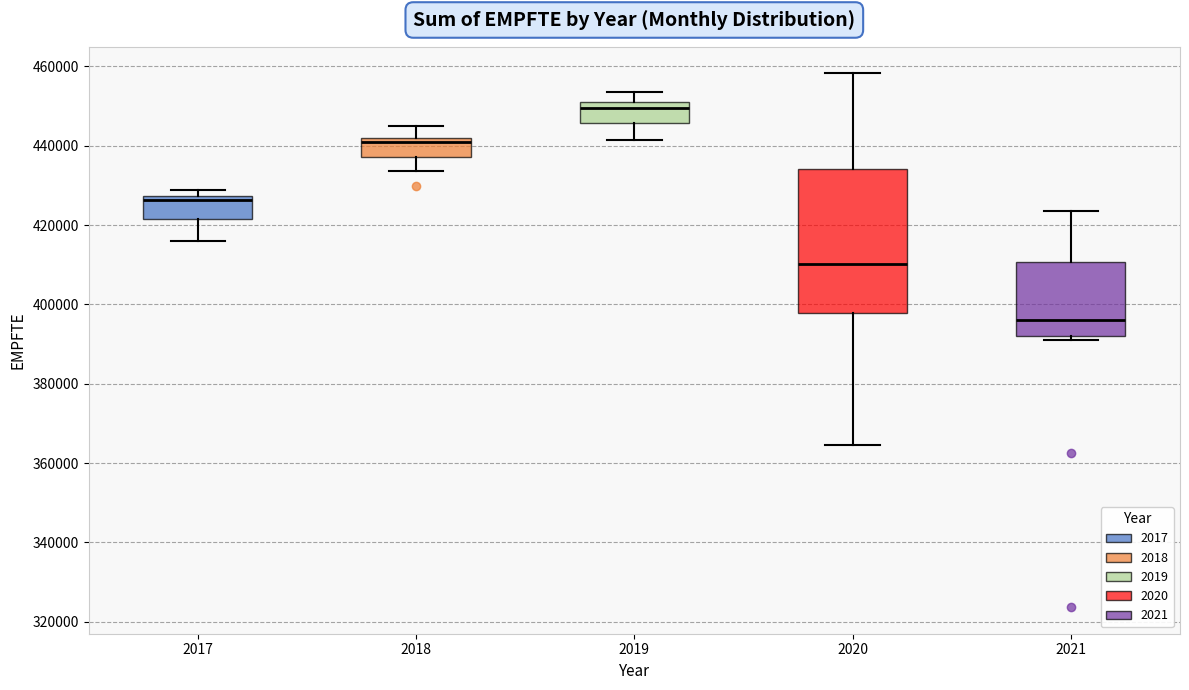

Reading left to right, transcribe this box plot: for each box, give where its median line is, the range the box spans, and where its two whiskers end, as read against the y-axis. The values are not printed on the chart, so give them approximately, as read against the axis.

2017: median 426000, box 422000 to 428000, whiskers 416000 to 428000 (just above the box's upper edge)
2018: median 442000 (just below the box's upper edge), box 438000 to 442000, whiskers 434000 to 444000
2019: median 450000 (just below the box's upper edge), box 446000 to 450000, whiskers 442000 to 454000
2020: median 410000, box 398000 to 434000, whiskers 364000 to 458000
2021: median 396000, box 392000 to 410000, whiskers 392000 (just below the box's lower edge) to 424000